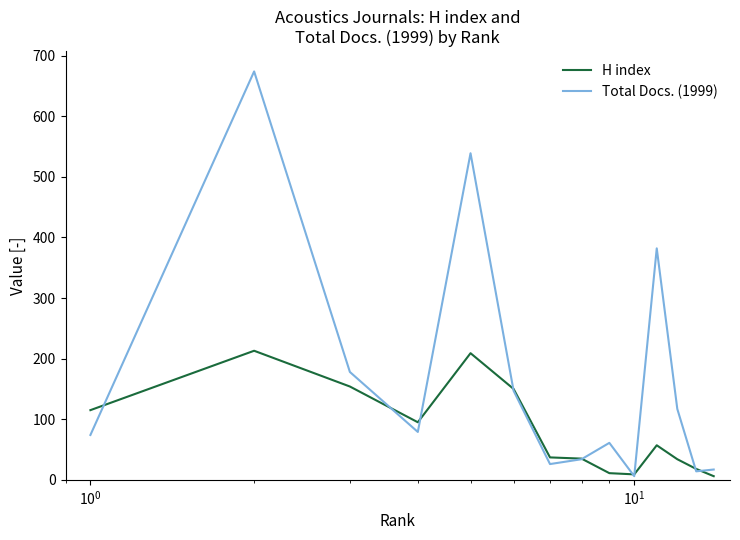

How many lines are shown in the chart?

2